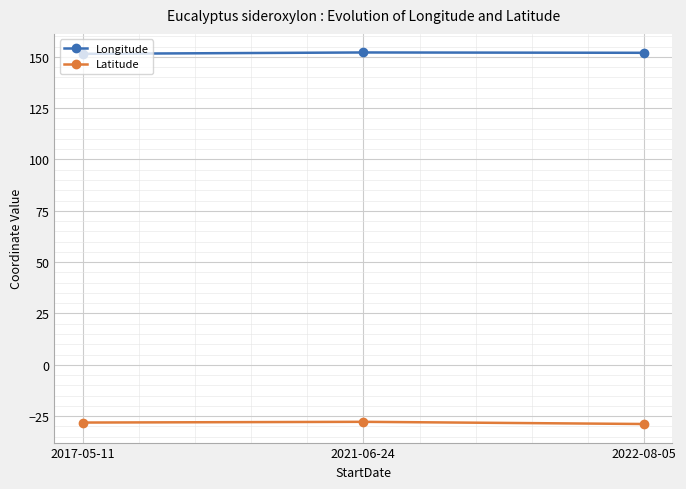

How many distinct data groups are displayed?

2